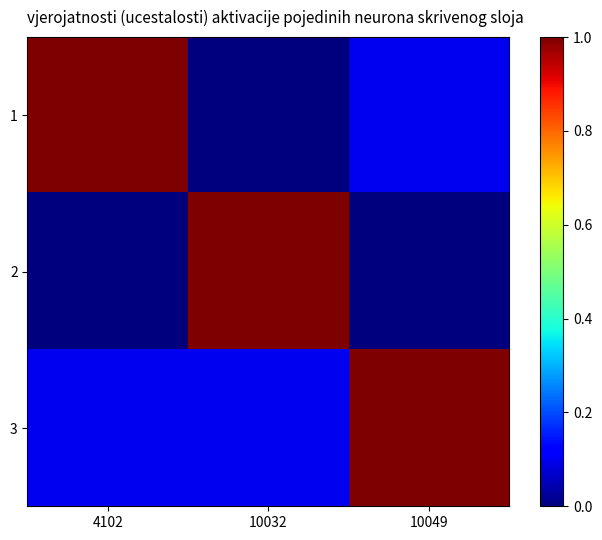

Count the number of data series in this chart.

3